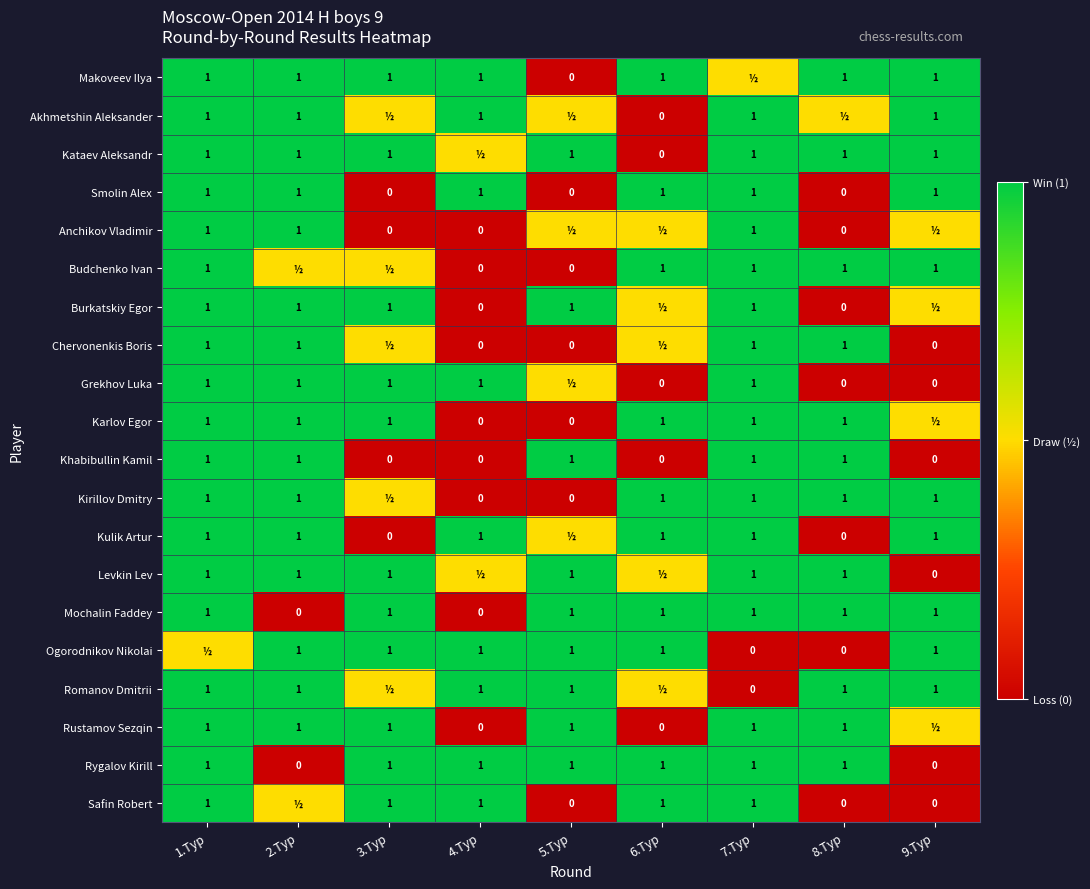

Is the value of Rygalov Kirill at 2.Тур greater than the value of Akhmetshin Aleksander at 9.Тур?

No